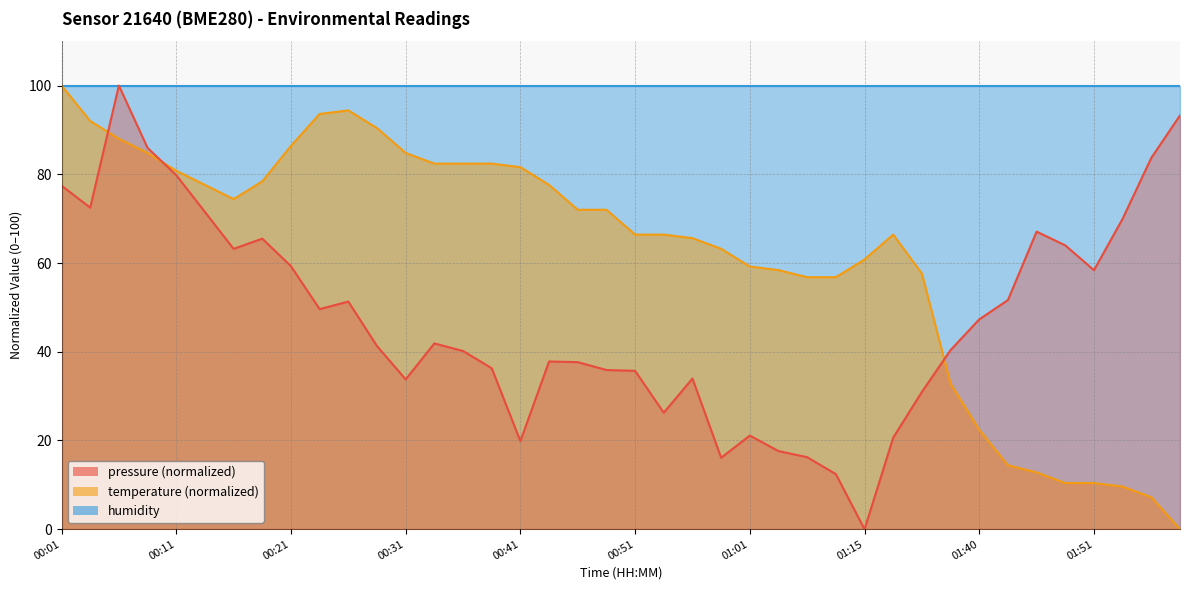

At how many categories does at least one series exceed 42?

39